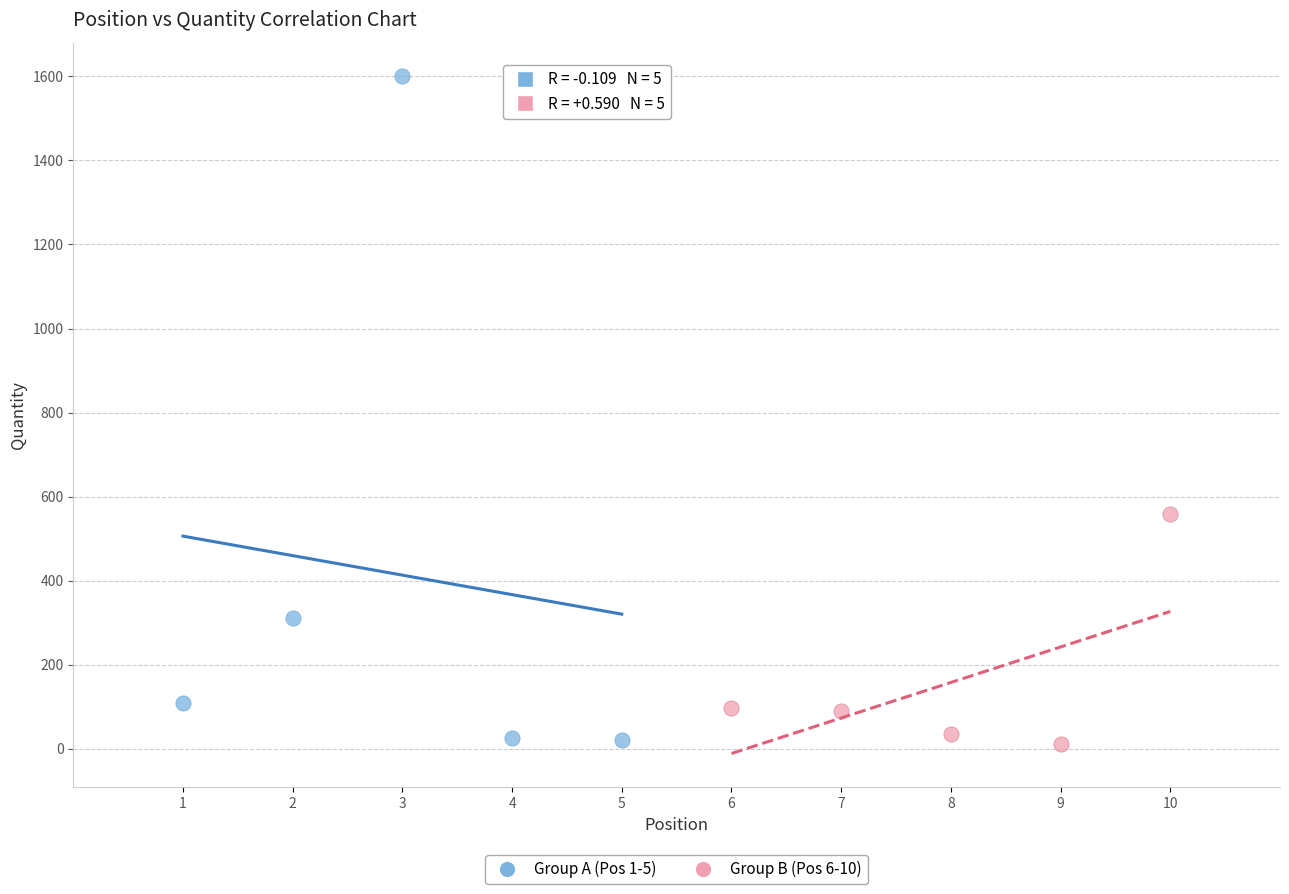

What are all the series names shown in the legend?

Group A (Pos 1-5), Group B (Pos 6-10)